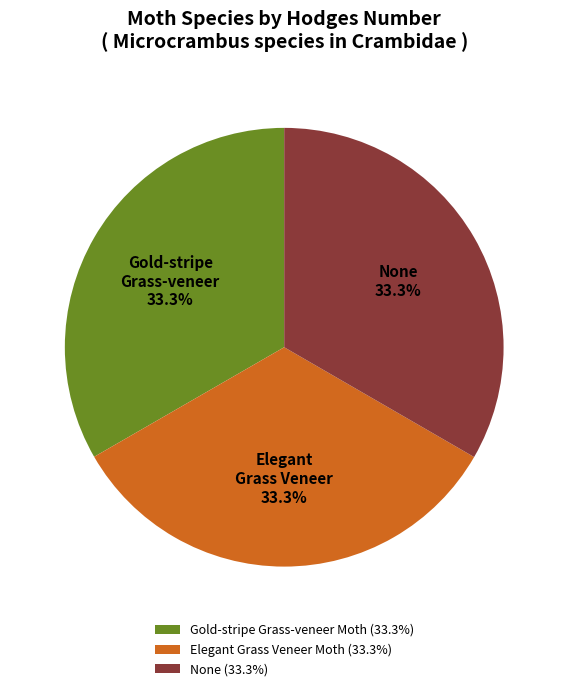

Is there any slice that represents more than half of the pie?

No